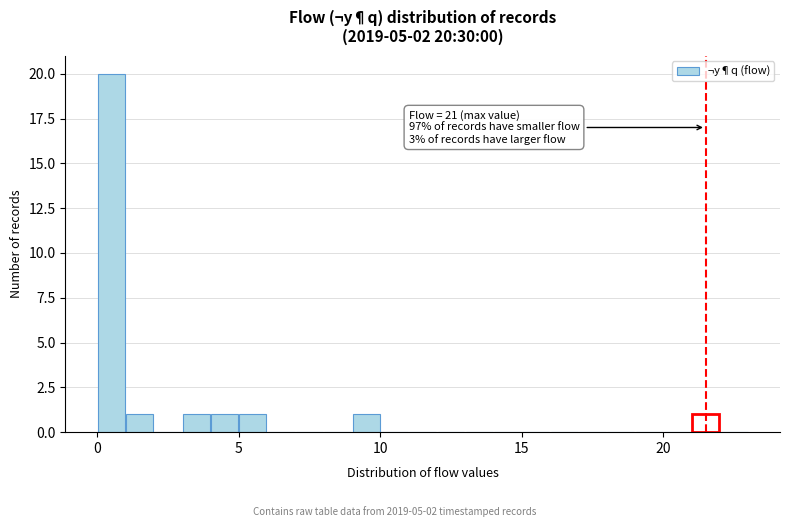

Around what value on the x-axis is the tallest bar? Give the approximate position of its centre, as read against the axis.

0.5